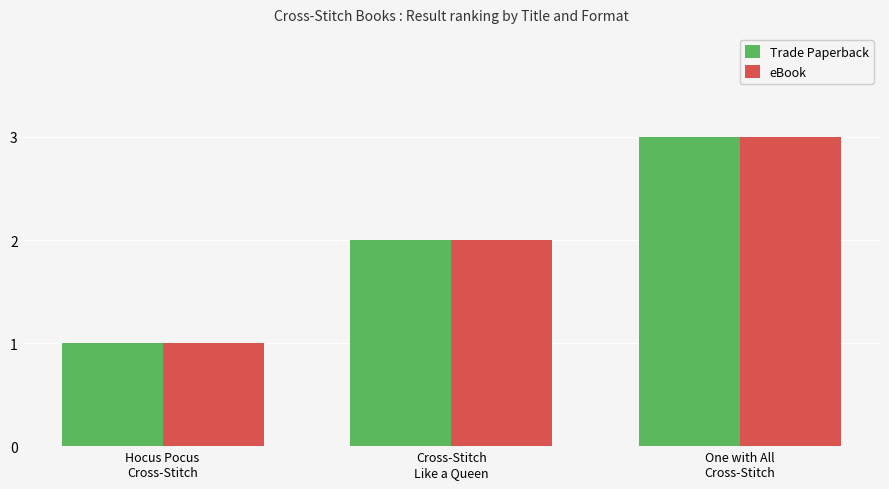

At which category is the sum across all series the highest?

One with All
Cross-Stitch